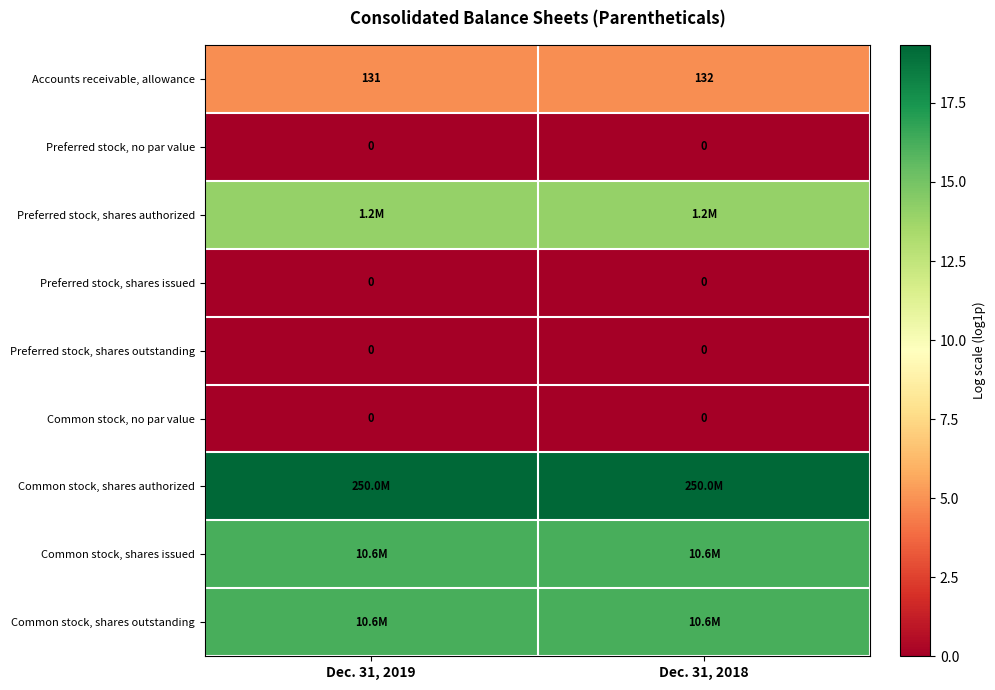

Is the value of Common stock, shares authorized at Dec. 31, 2019 greater than the value of Preferred stock, no par value at Dec. 31, 2018?

Yes